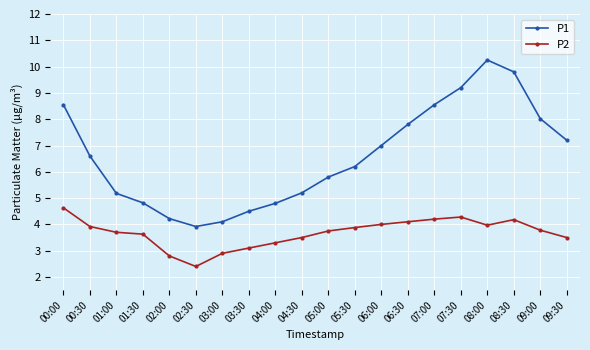

At which label does P2 reach its minimum?

02:30